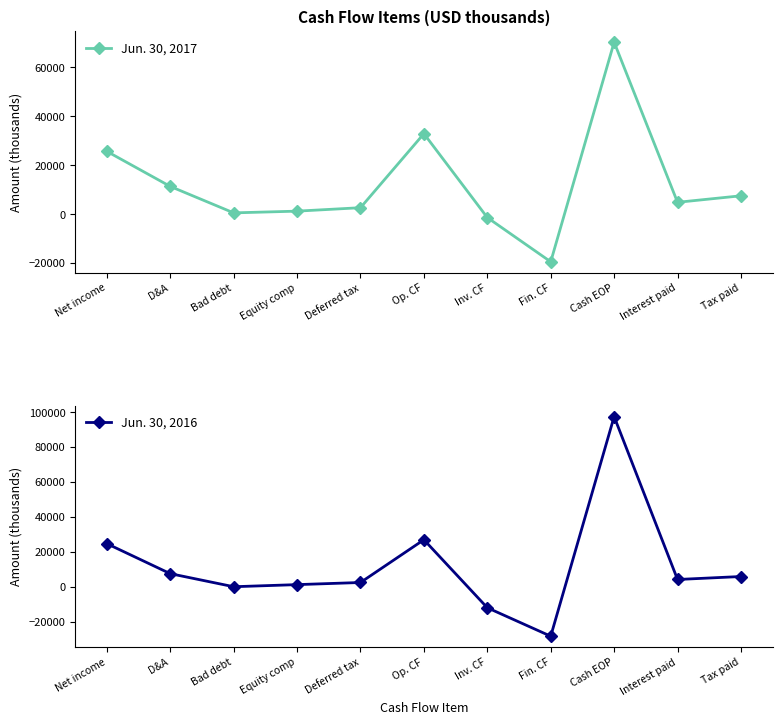

Which series has the largest total across all categories?

Jun. 30, 2017